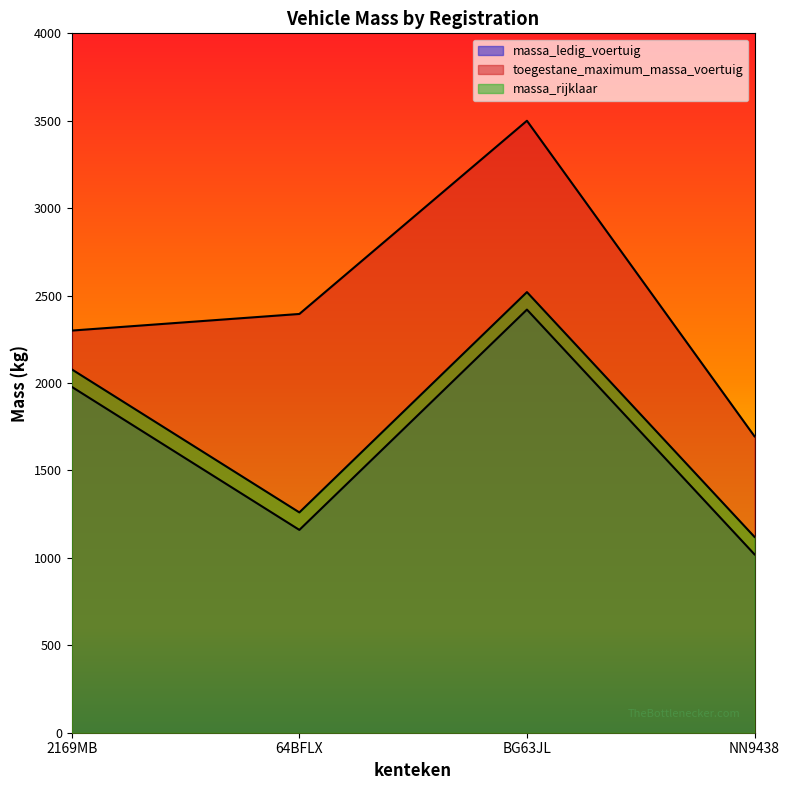

How many interior local peaks does the massa_rijklaar series have?

1